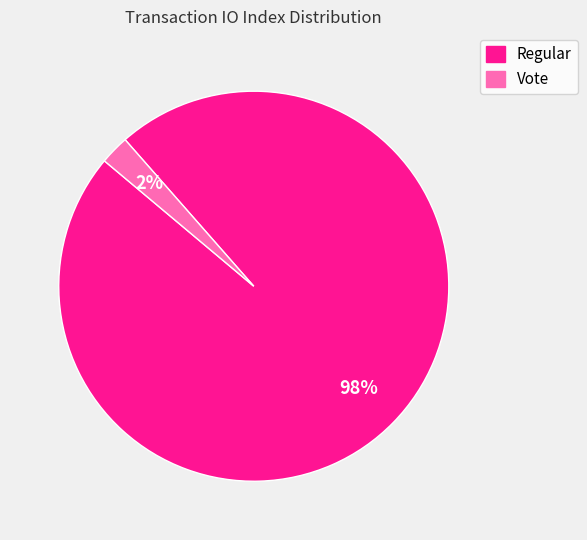

Which has a higher value, Vote or Regular?

Regular